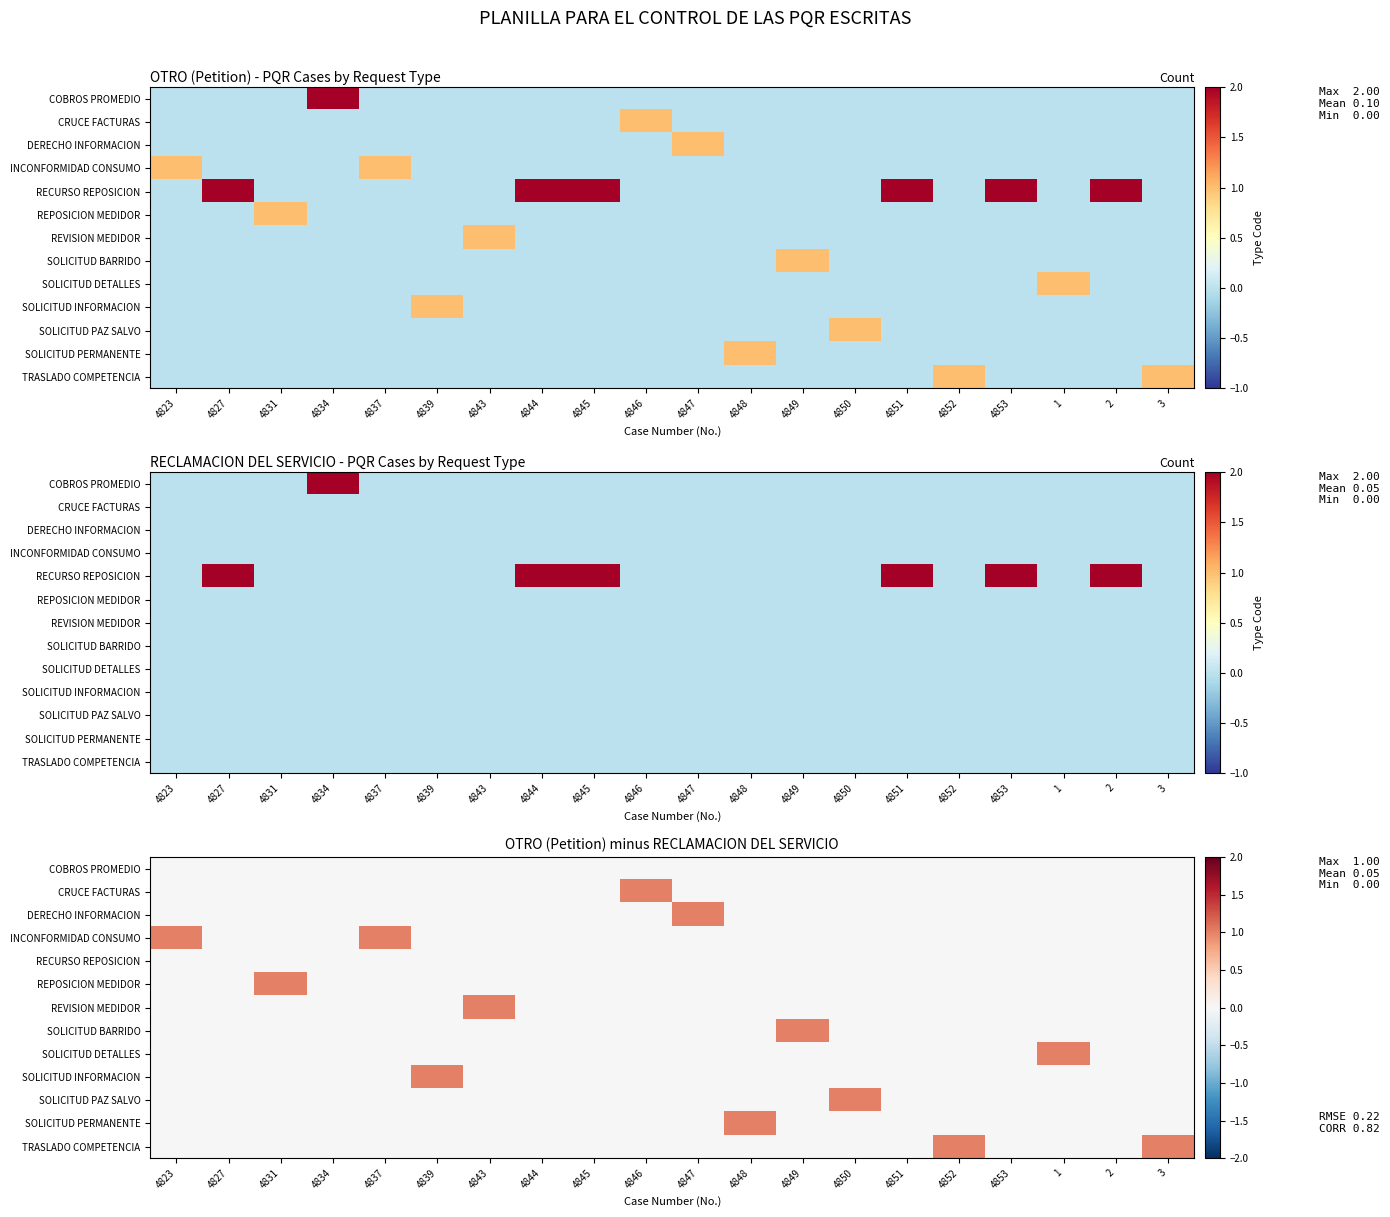

How many data points in SOLICITUD BARRIDO are above 0?

1